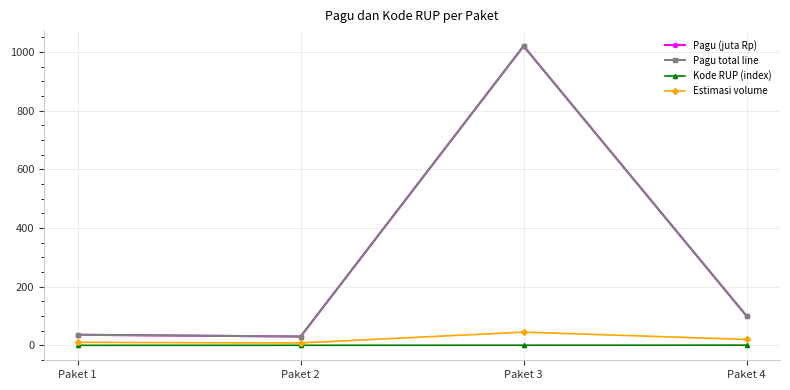

At which category is the sum across all series the highest?

Paket 3